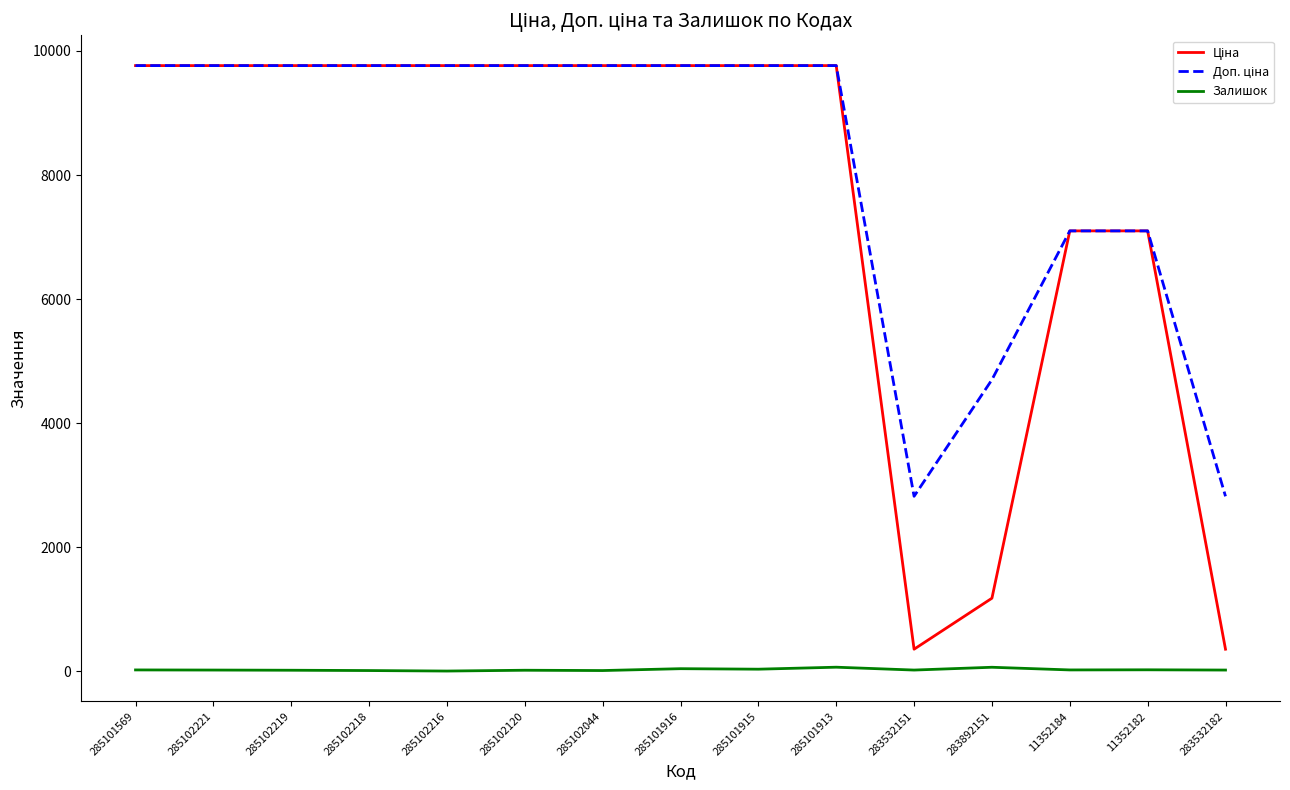

What is the total value across all series at 285102219?

19541.8